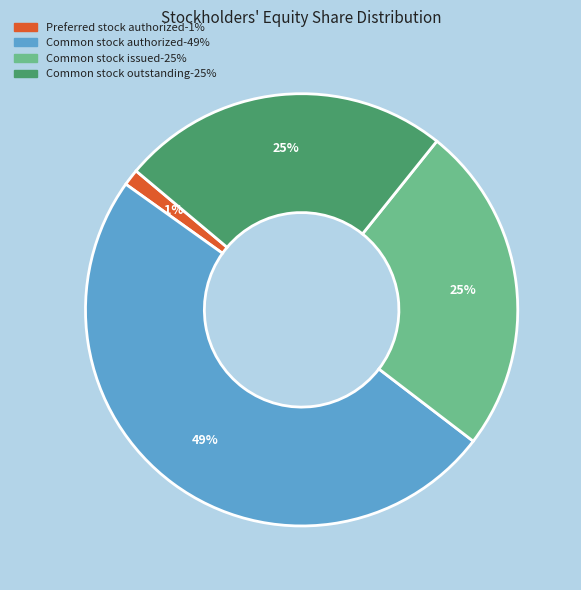

Is there any slice that represents more than half of the pie?

No